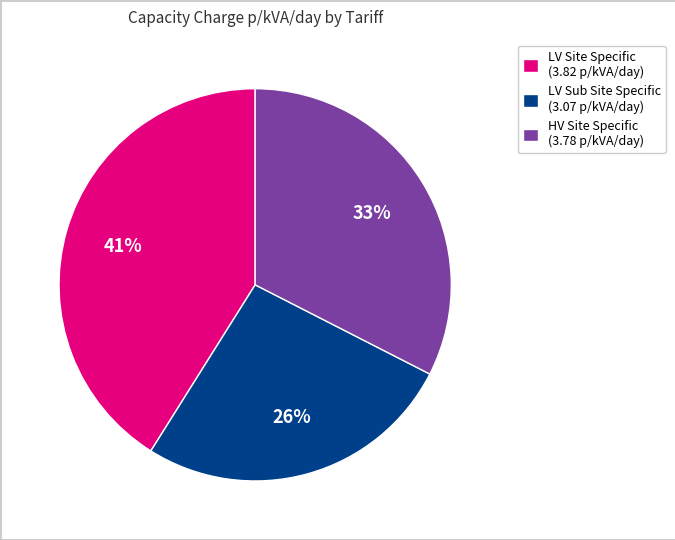

To the nearest percent, what is the difference between the largest and smallest slice percentages?

15%